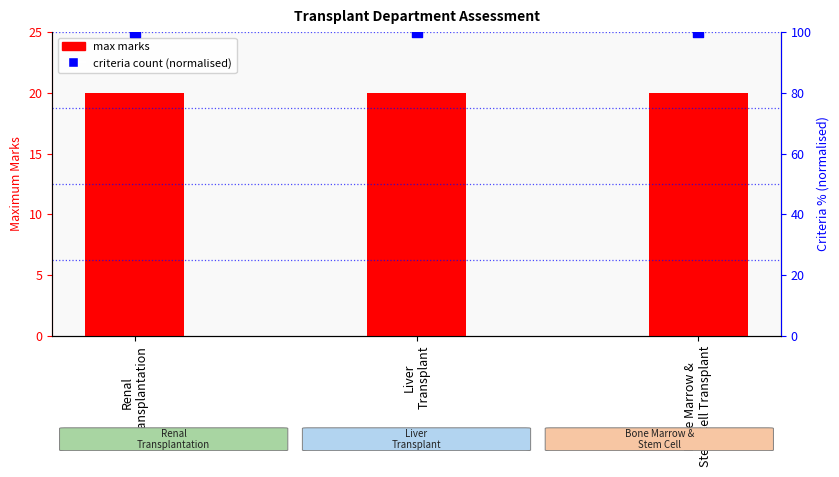

What are all the series names shown in the legend?

max marks, criteria count (normalised)